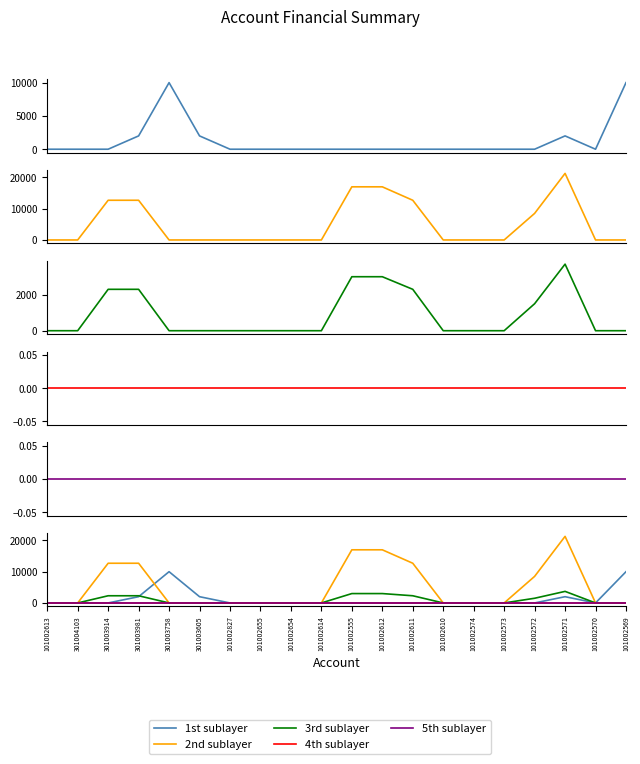

True or false: 1st sublayer and 3rd sublayer cross at least once.

True